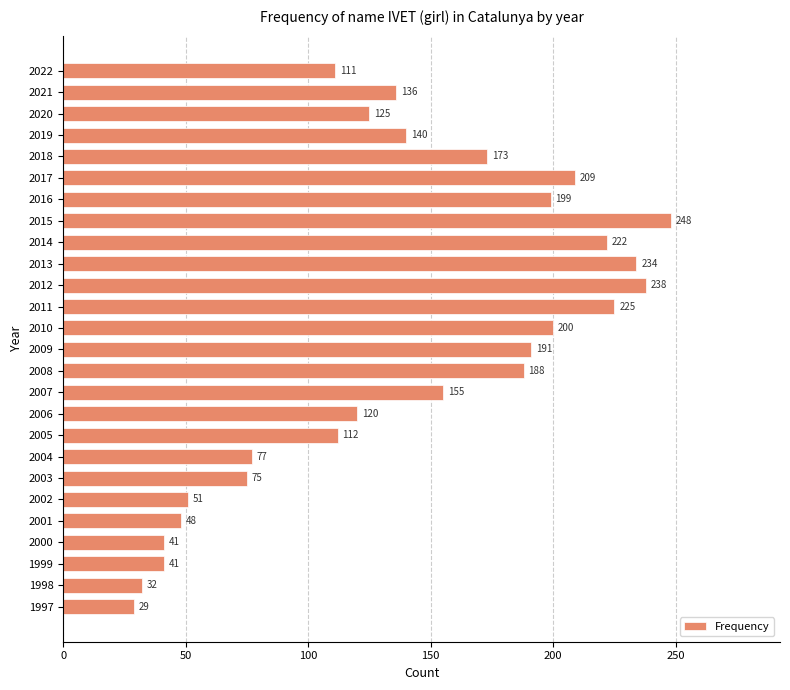

At which category does the chart reach its peak across all series?

2015